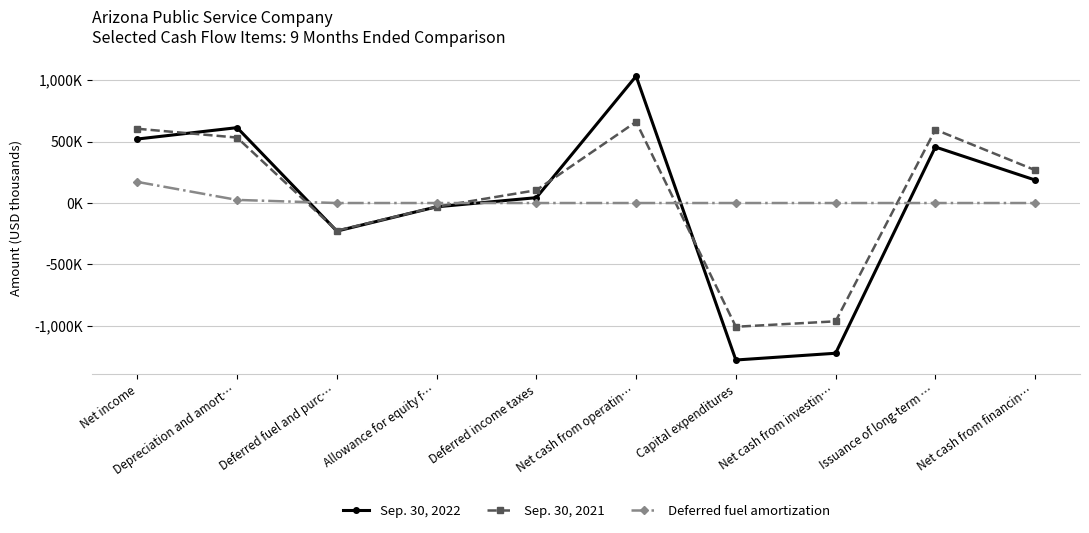

Between Net cash from operatin… and Net cash from financin…, which series saw the biggest shift?

Sep. 30, 2022